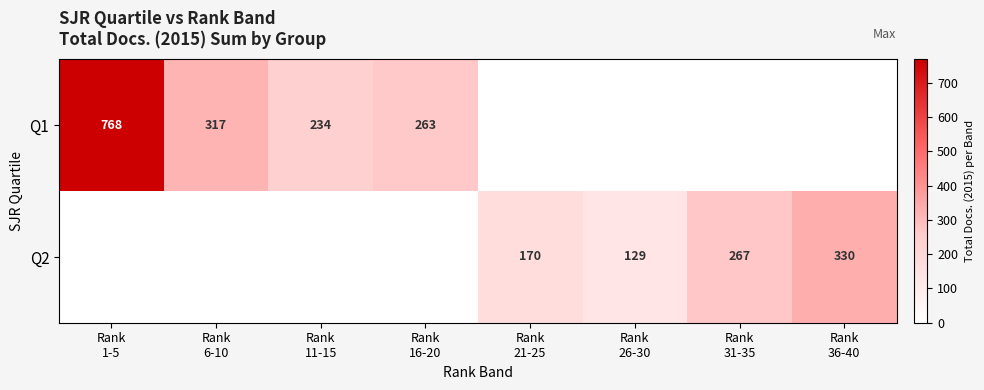

Is the value of Q1 at Rank 26-30 greater than the value of Q2 at Rank 36-40?

No